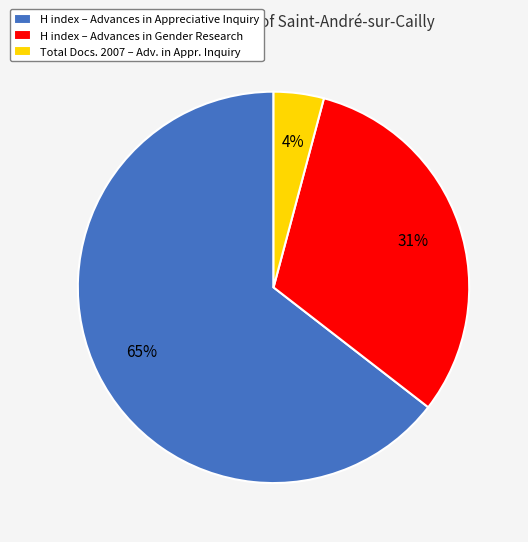

Rank the categories by value from highest to lowest.

H index – Advances in Appreciative Inquiry, H index – Advances in Gender Research, Total Docs. 2007 – Adv. in Appr. Inquiry